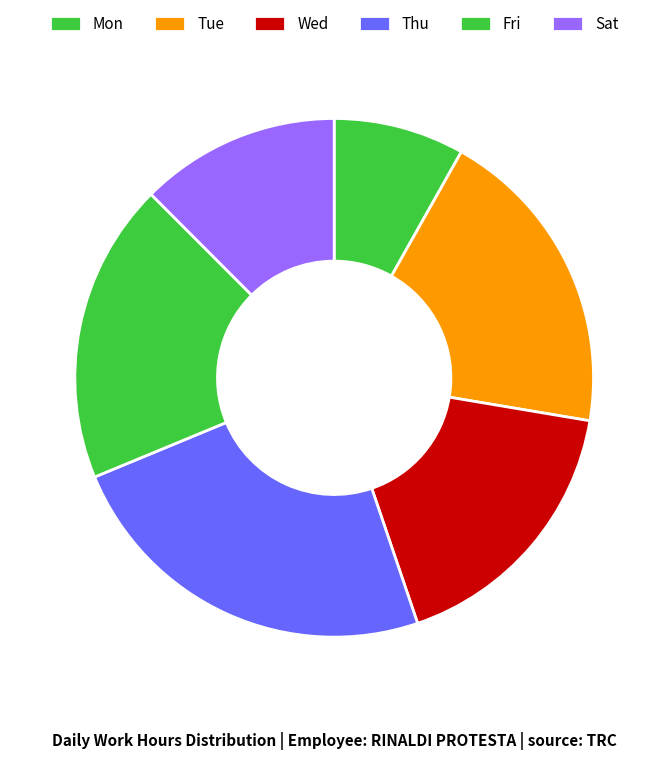

Do Mon and Sat together represent more than half of the pie?

No